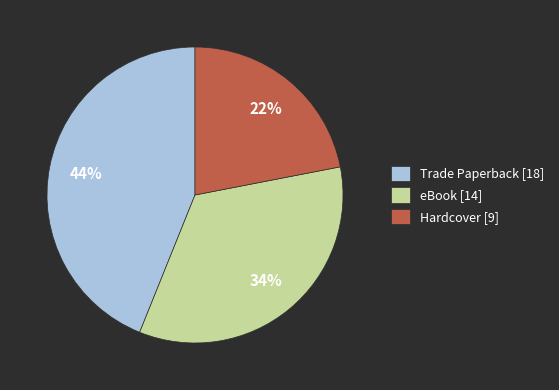

Between eBook and Trade Paperback, which is larger?

Trade Paperback